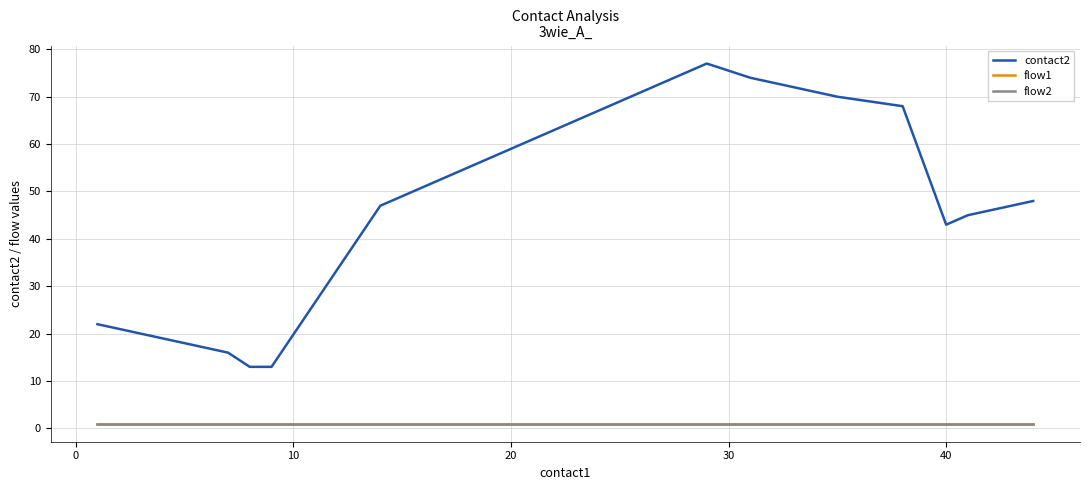

Does the chart display data point markers on the line(s)?

No